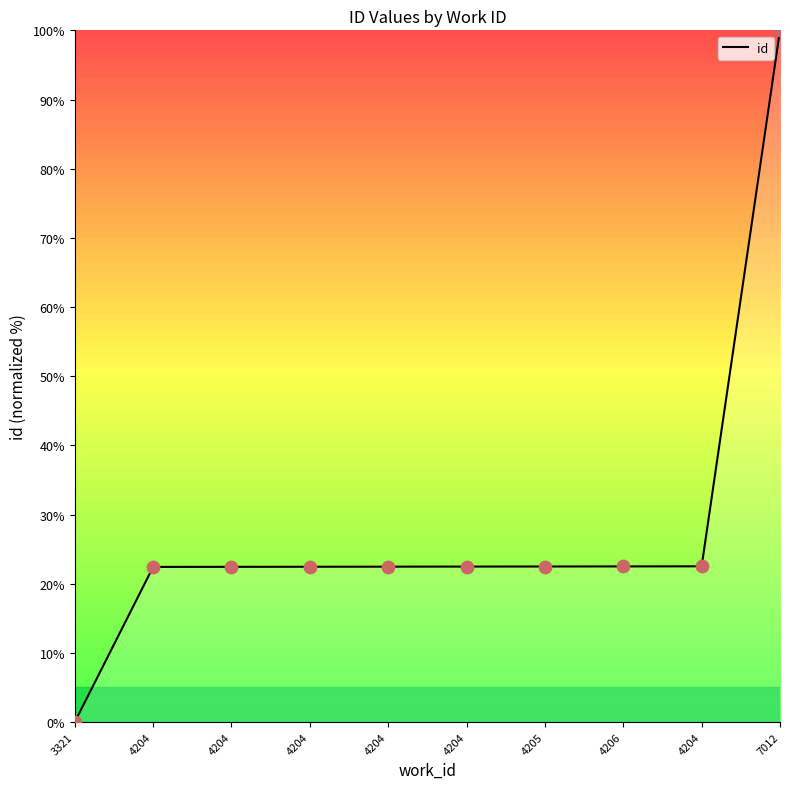

What is the ratio of the value at 4206 to the value at 4204?

1.0